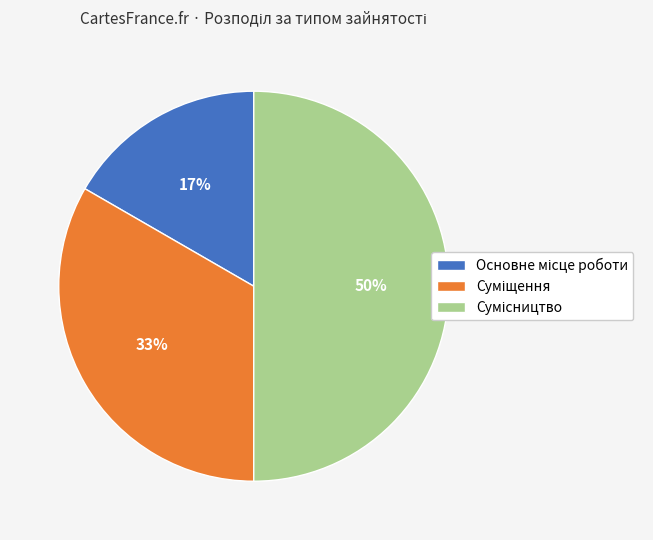

To the nearest percent, what is the difference between the largest and smallest slice percentages?

33%